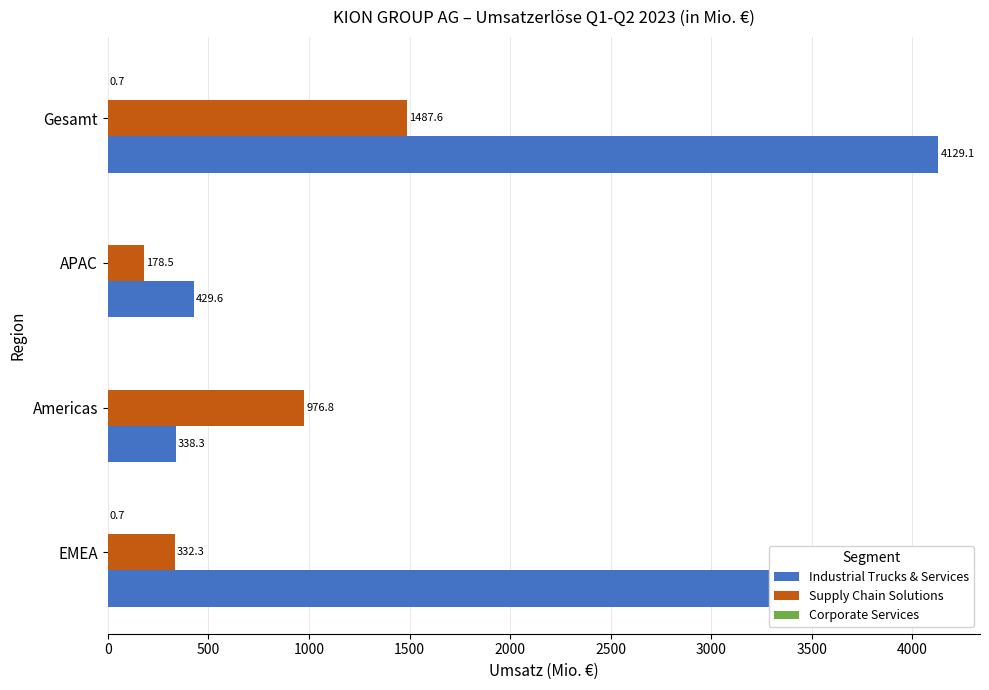

What is the sum of the Industrial Trucks & Services values at Americas and APAC?

767.9